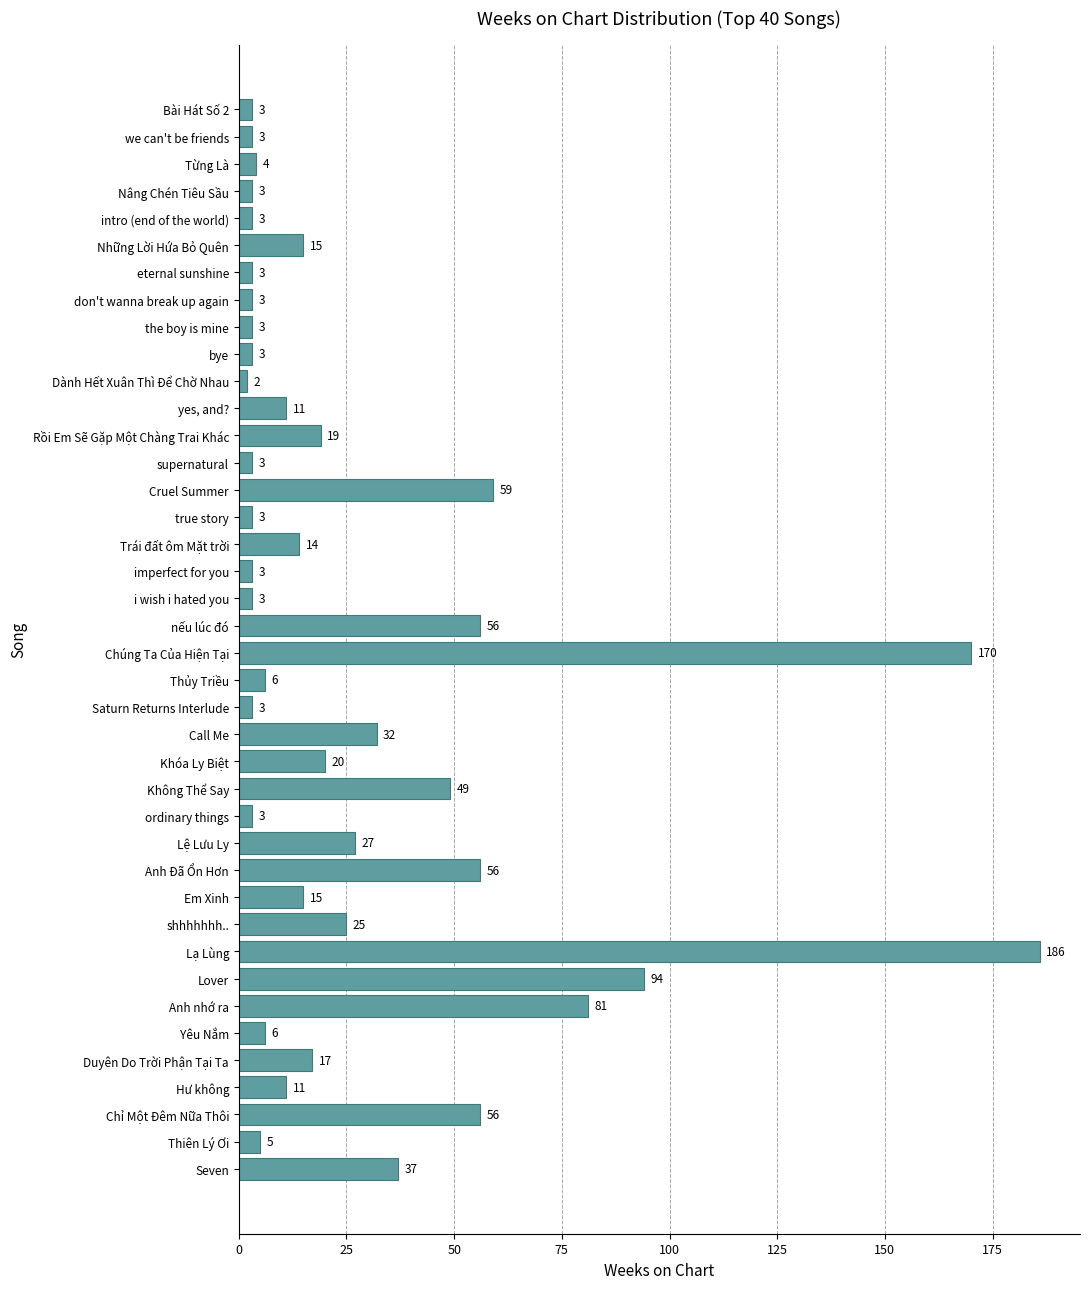

What is the change in value from don't wanna break up again to Cruel Summer?

+56